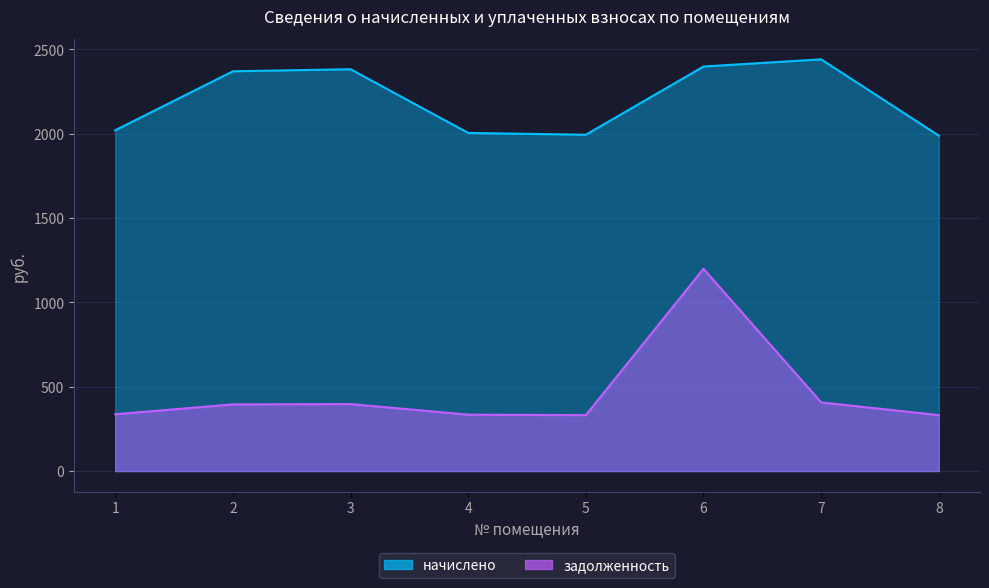

What is the average value of the начислено series?

2199.8